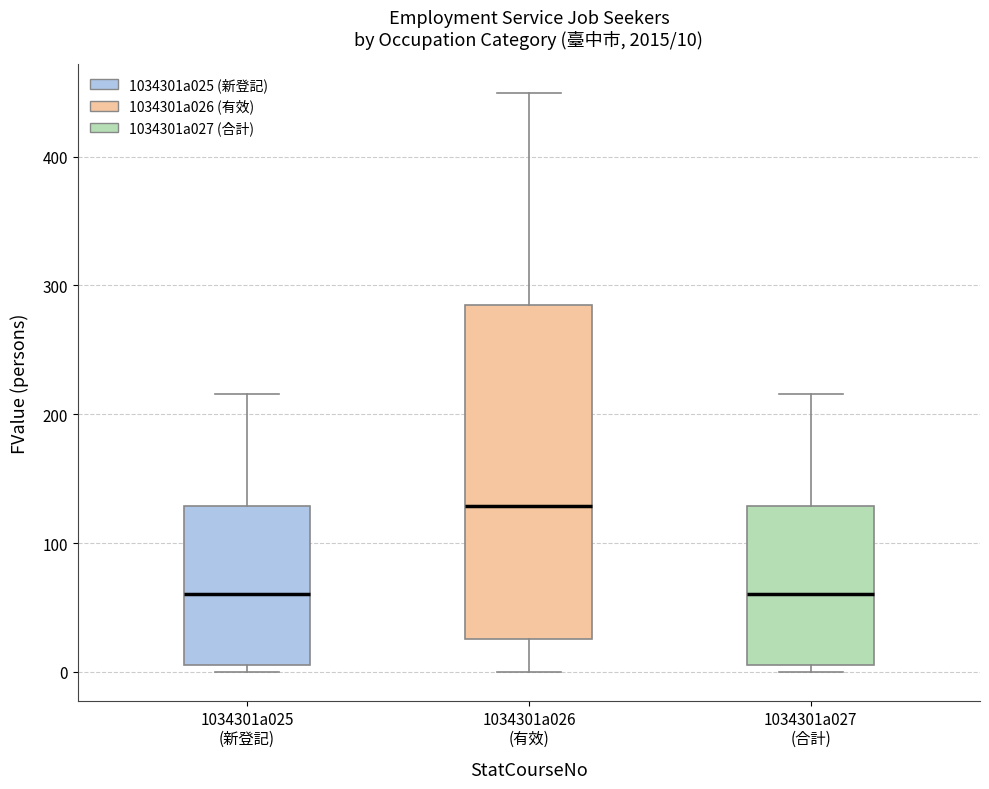

Comparing the boxes themselves (not the whiskers), which one is the tallest?

1034301a026 (有效)